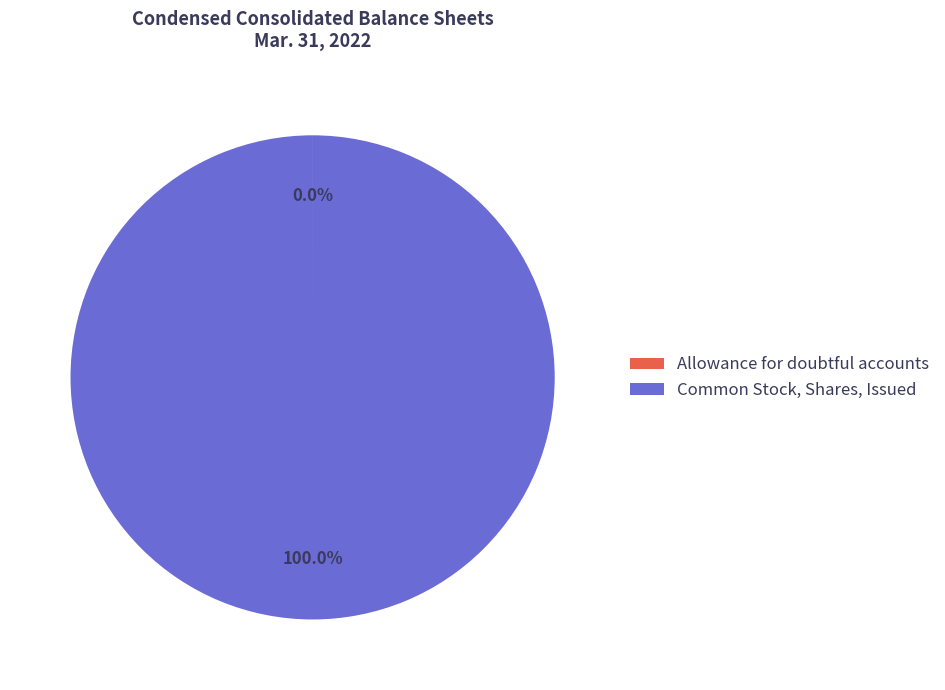

Is there any slice that represents more than half of the pie?

Yes